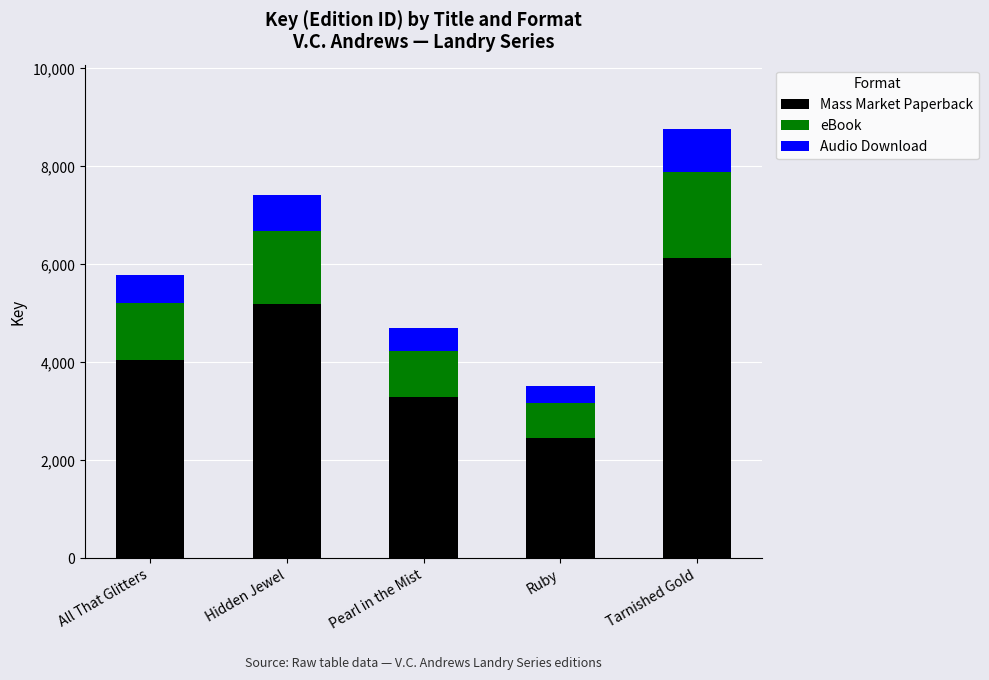

Does the chart contain any negative values?

No